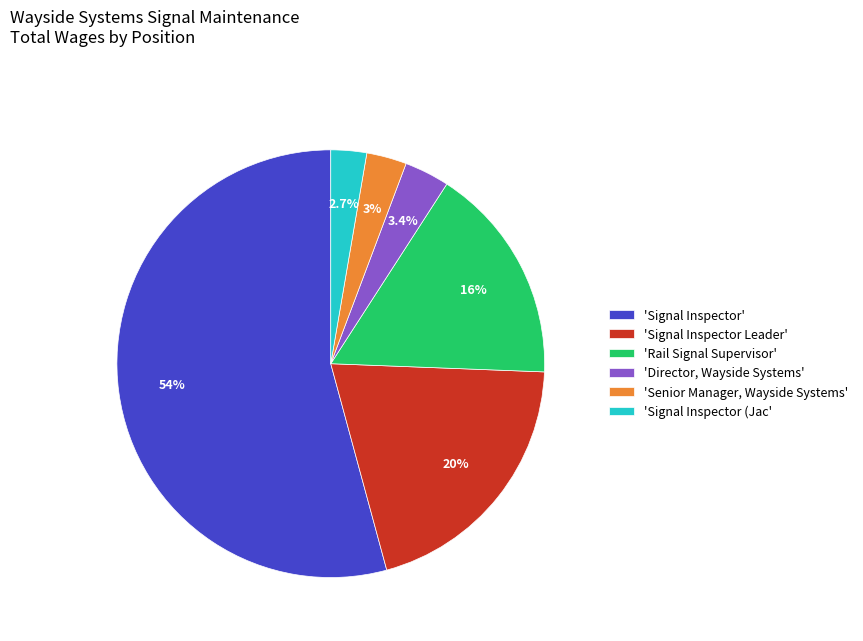

What percentage is NOT represented by 'Rail Signal Supervisor'?

83.5%